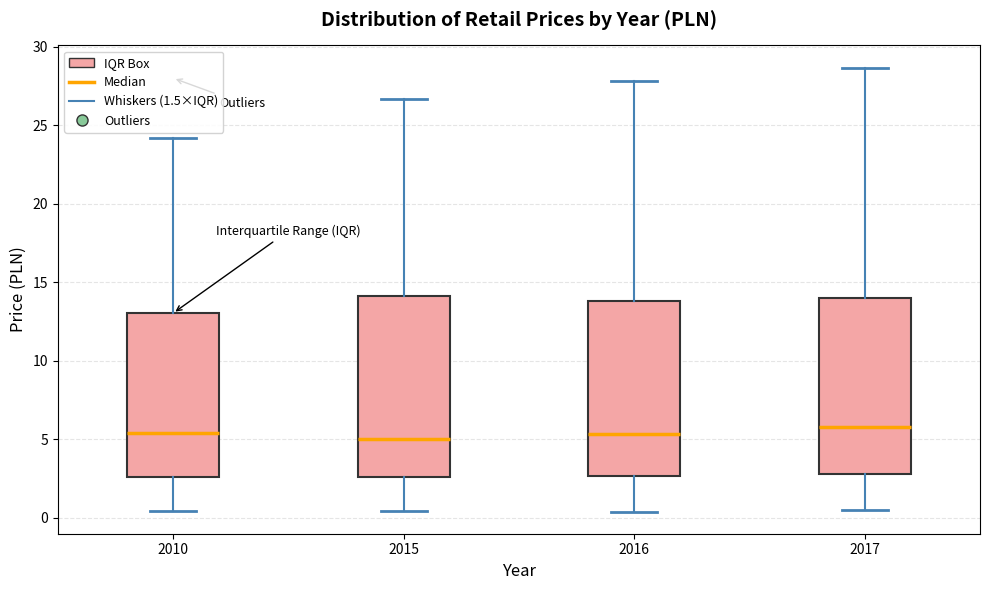

Reading left to right, transcribe this box plot: for each box, give where its median line is, the range the box spans, and where its two whiskers end, as read against the y-axis. The values are not printed on the chart, so give them approximately, as read against the axis.

2010: median 5.5, box 2.5 to 13.0, whiskers 0.5 to 24.0
2015: median 5.0, box 2.5 to 14.0, whiskers 0.5 to 26.5
2016: median 5.5, box 2.5 to 14.0, whiskers 0.5 to 28.0
2017: median 6.0, box 3.0 to 14.0, whiskers 0.5 to 28.5